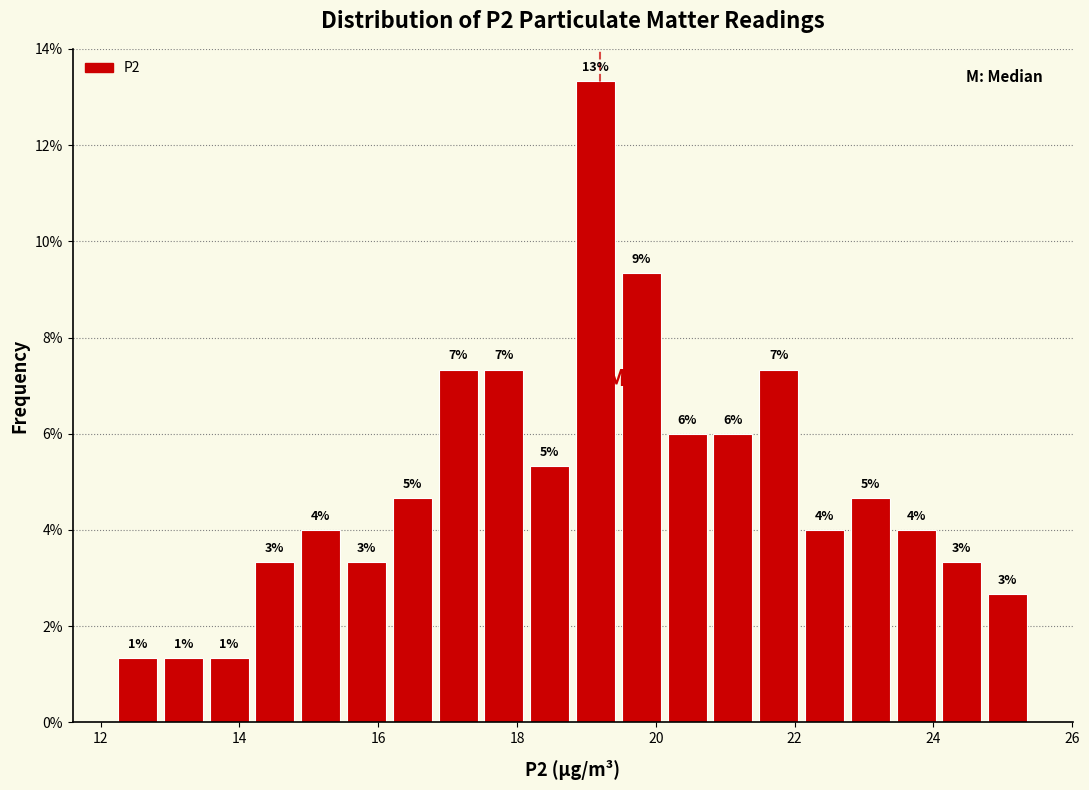

Read against the x-axis, roughly where is the centre of the tallest bar?

19.2